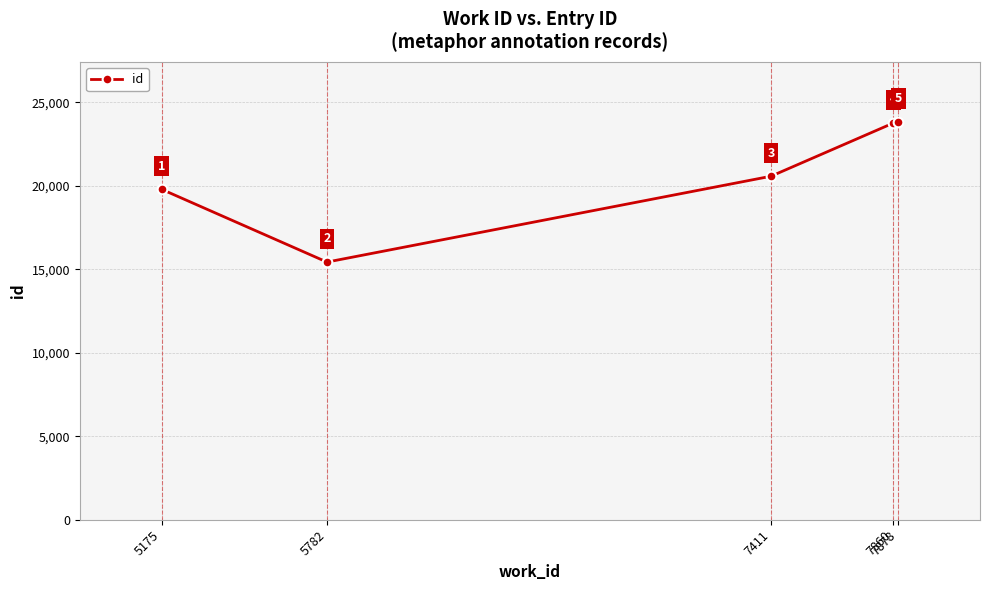

What is the difference between the second highest and minimum values?

8322